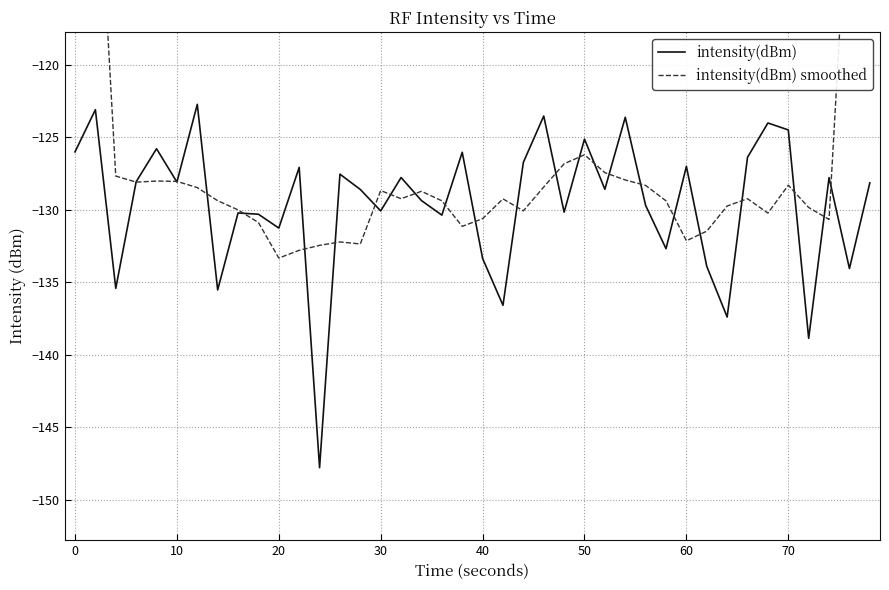

What is the minimum value for intensity(dBm)?

-147.8